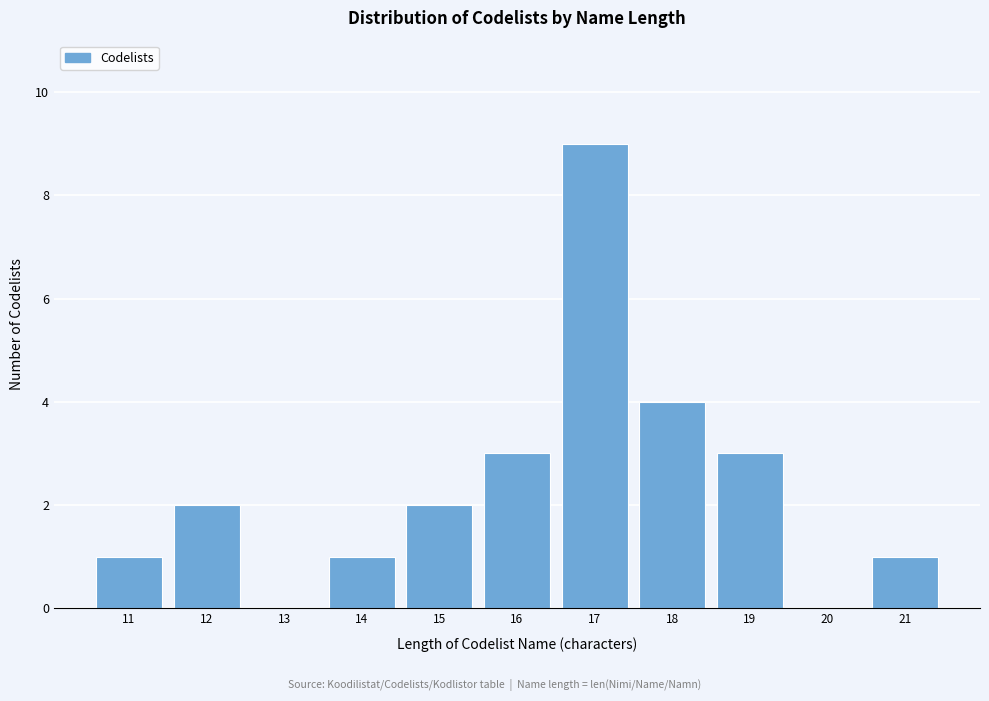

Over which range of the x-axis is the bar tallest?

16.5 to 17.5